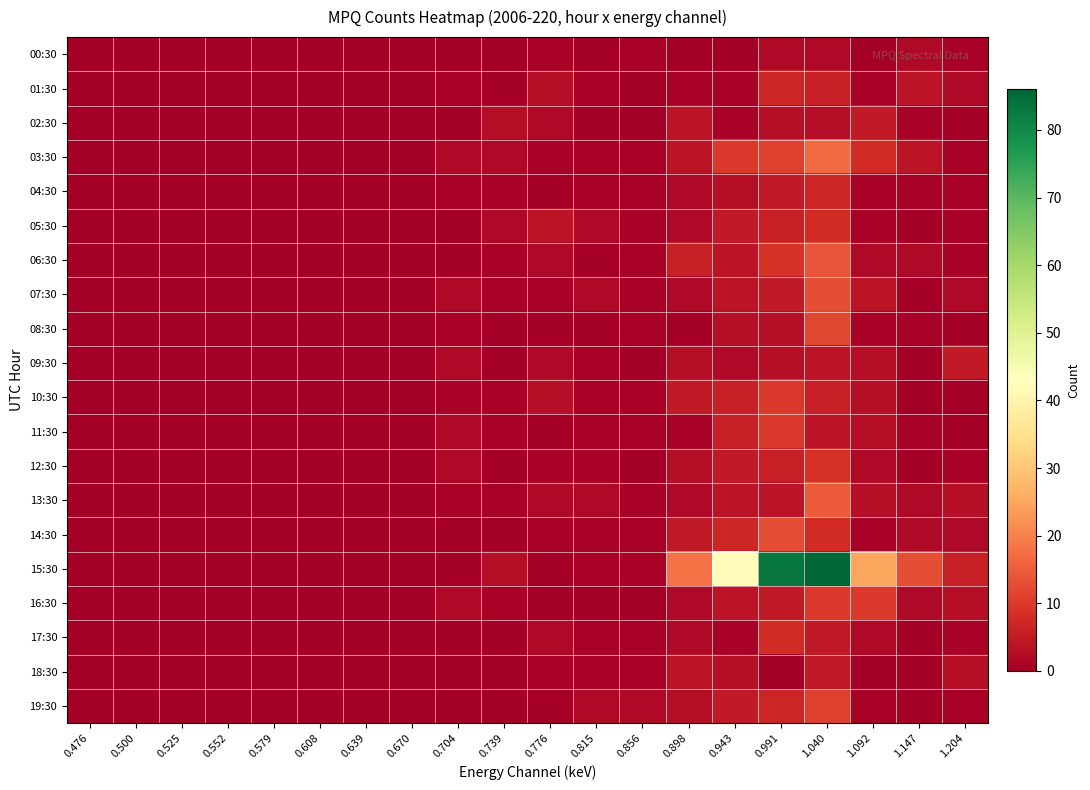

Which series changed the most between 0.856 and 0.991?

15:30